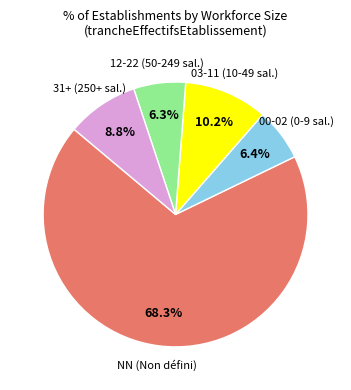

What is the largest slice in the pie chart?

NN (Non défini)